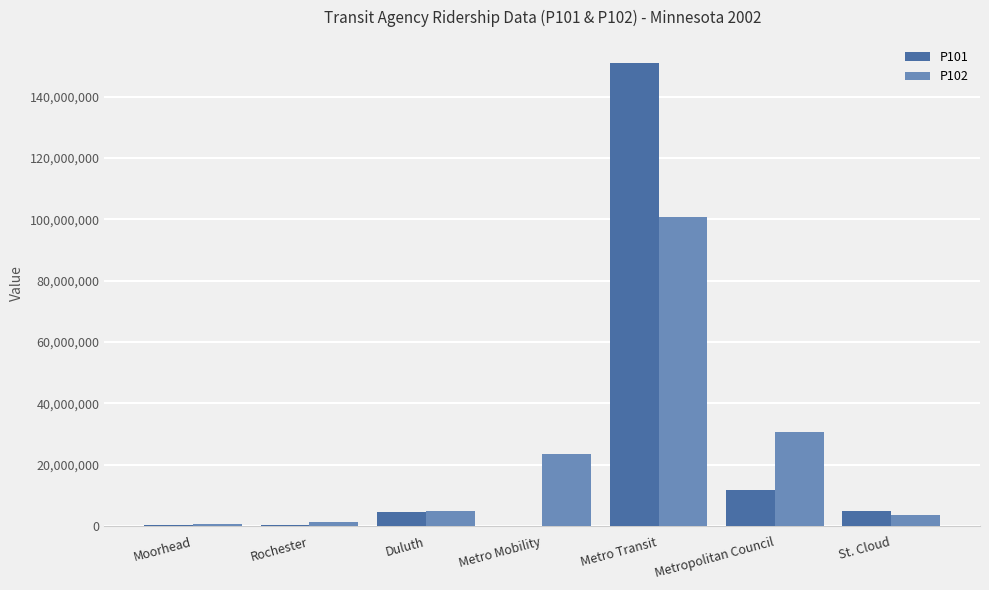

At which category is the sum across all series the highest?

Metro Transit